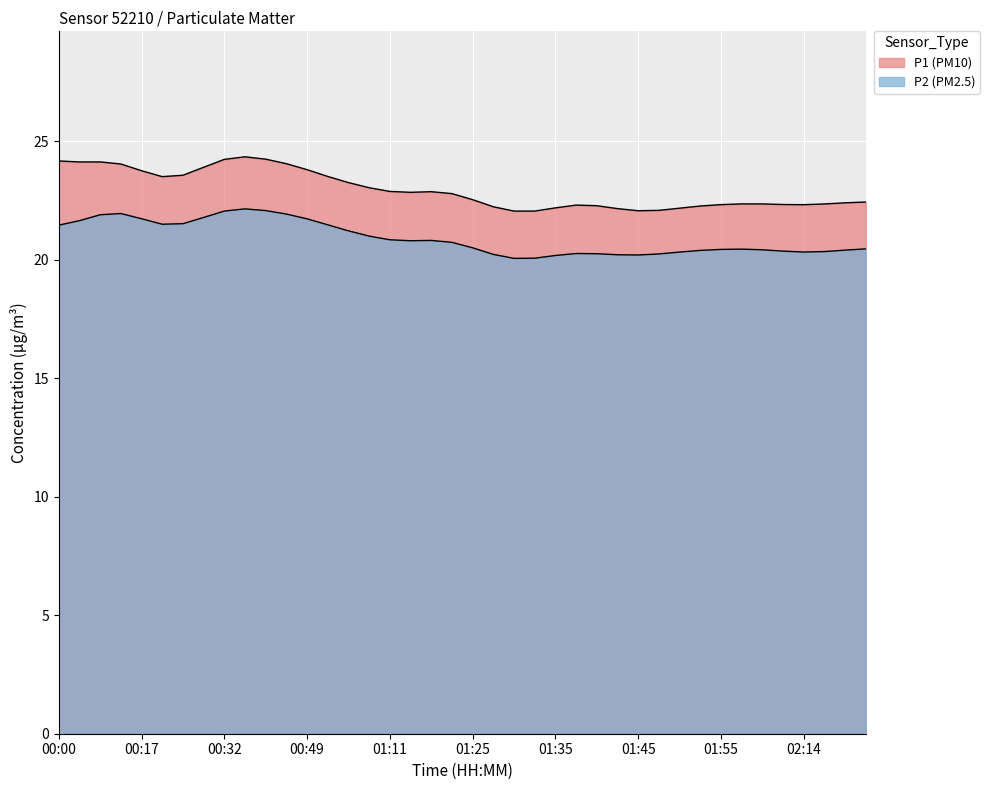

Is the value of P1 at 01:55 greater than the value of P2 at 01:43?

Yes